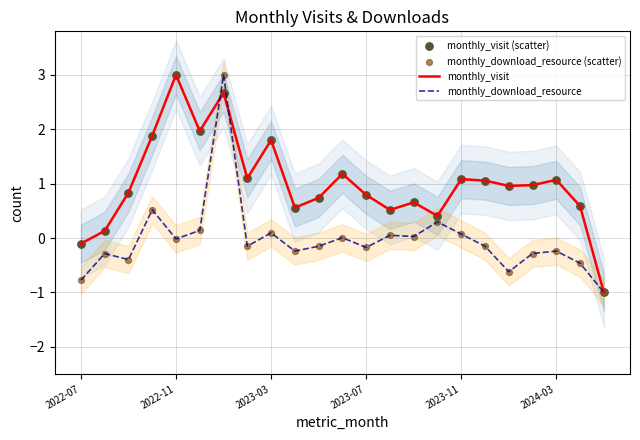

At how many categories does at least one series exceed 1?

10